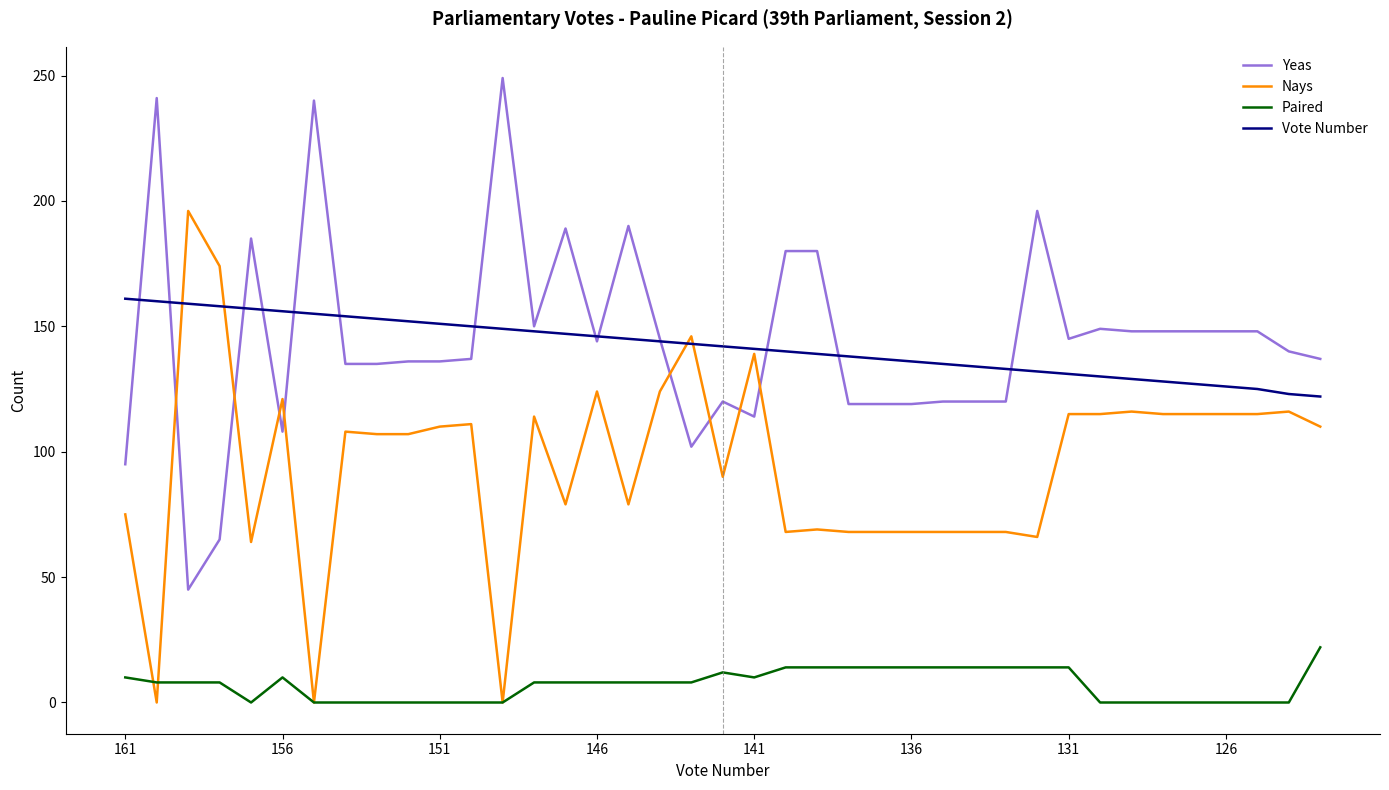

True or false: Vote Number and Paired cross at least once.

False